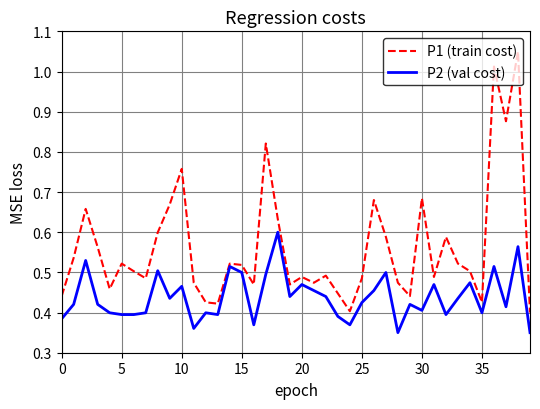

Which series has the largest range (max minus min)?

P1 (train cost)